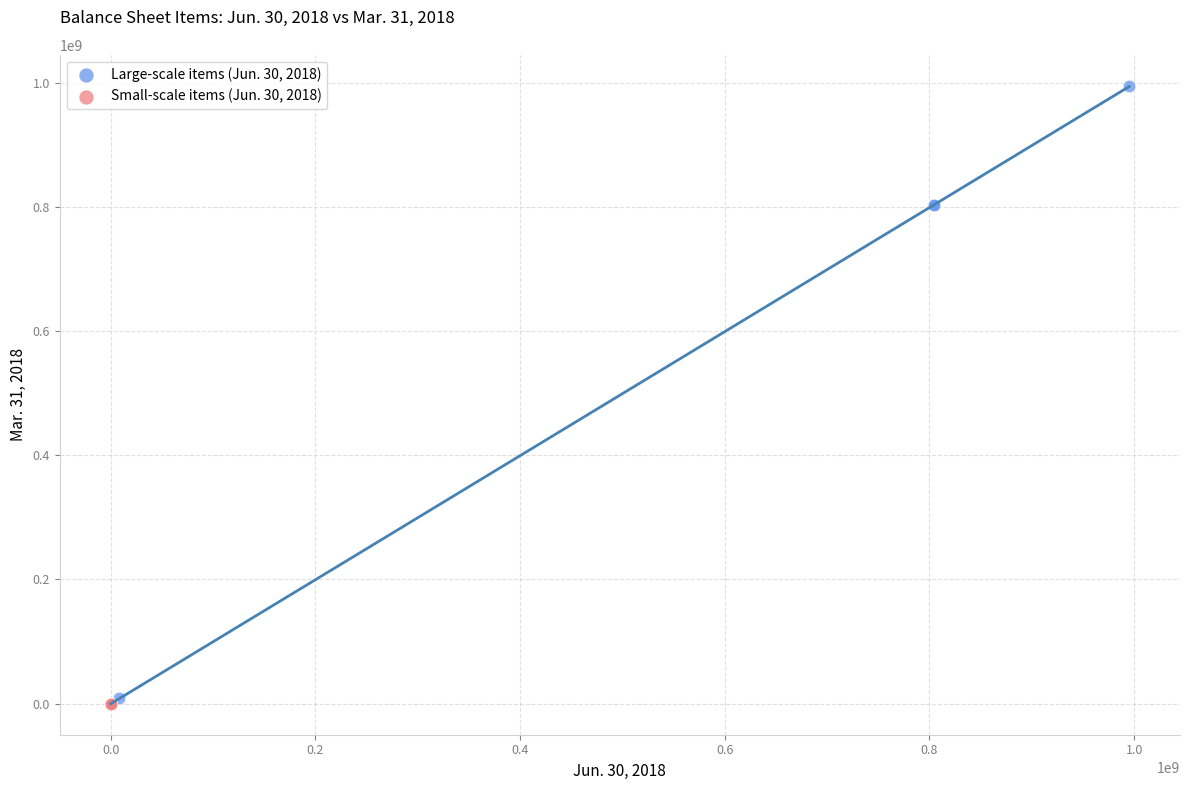

Which series reaches the maximum Y coordinate?

Large-scale items (Jun. 30, 2018)